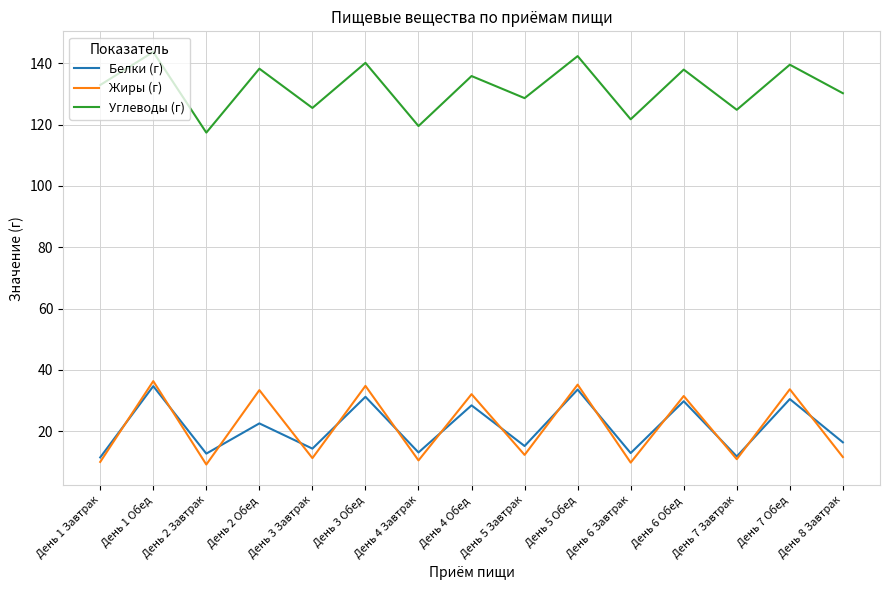

At which category does Жиры (г) reach its first local valley?

День 2 Завтрак